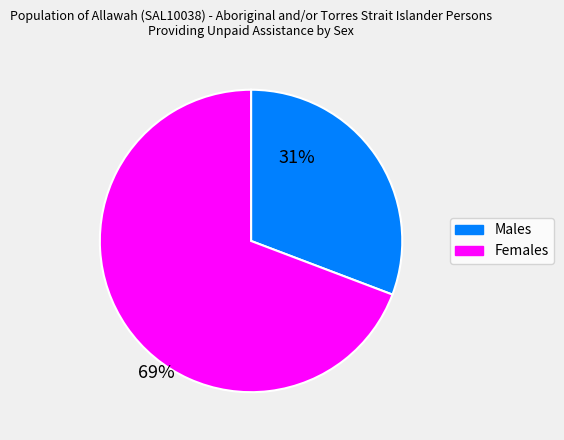

Approximately how many times larger is the value at Males compared to Females?

0.4